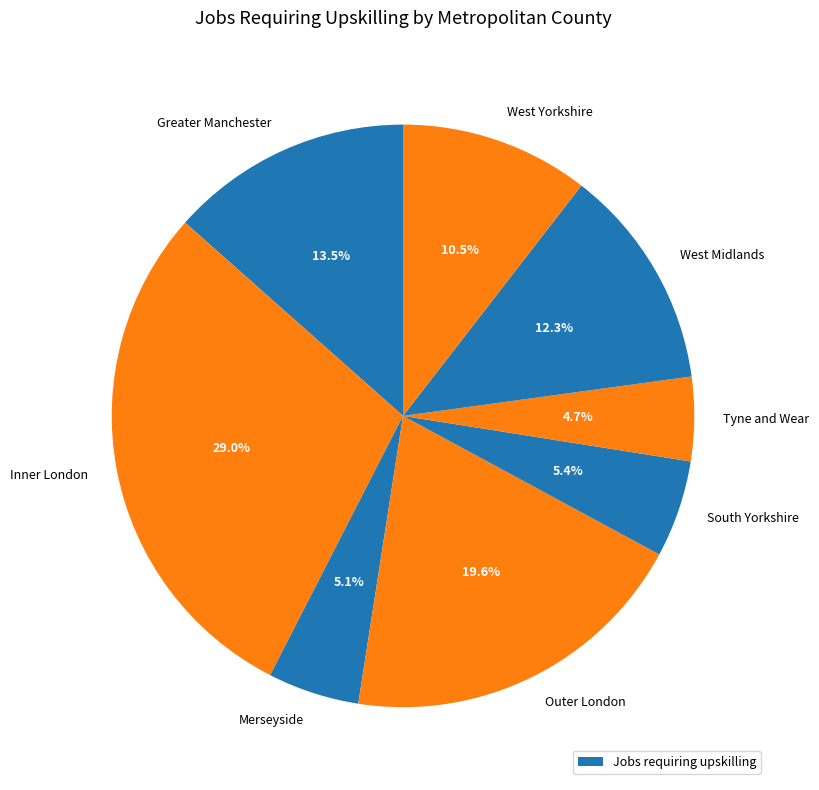

What is the largest slice in the pie chart?

Inner London